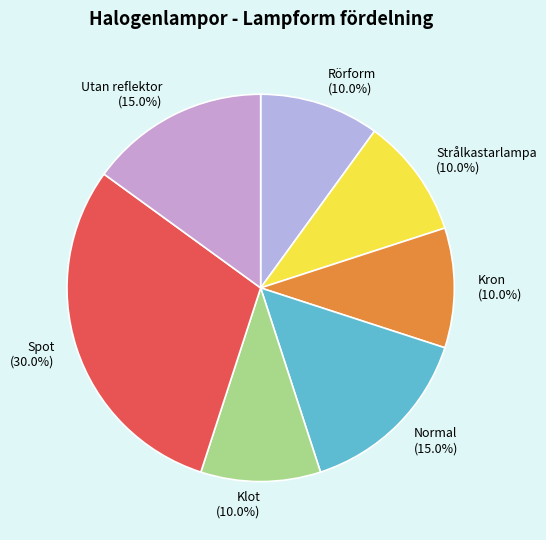

What percentage is NOT represented by Klot (10.0%)?

90.0%